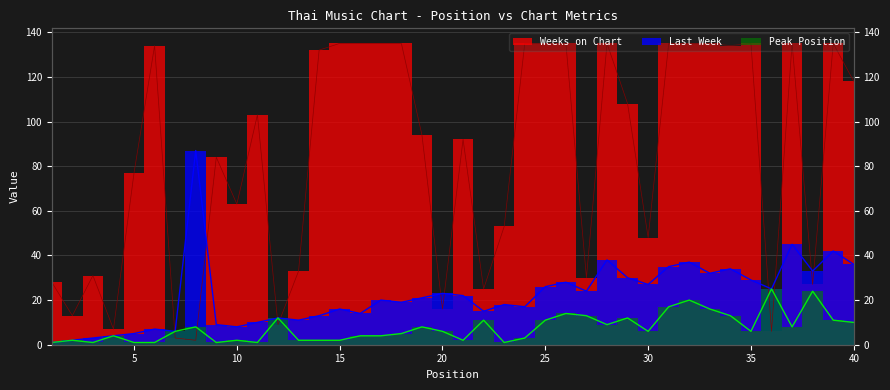

Where do Peak Position and Weeks on Chart first cross each other?

6 and 7